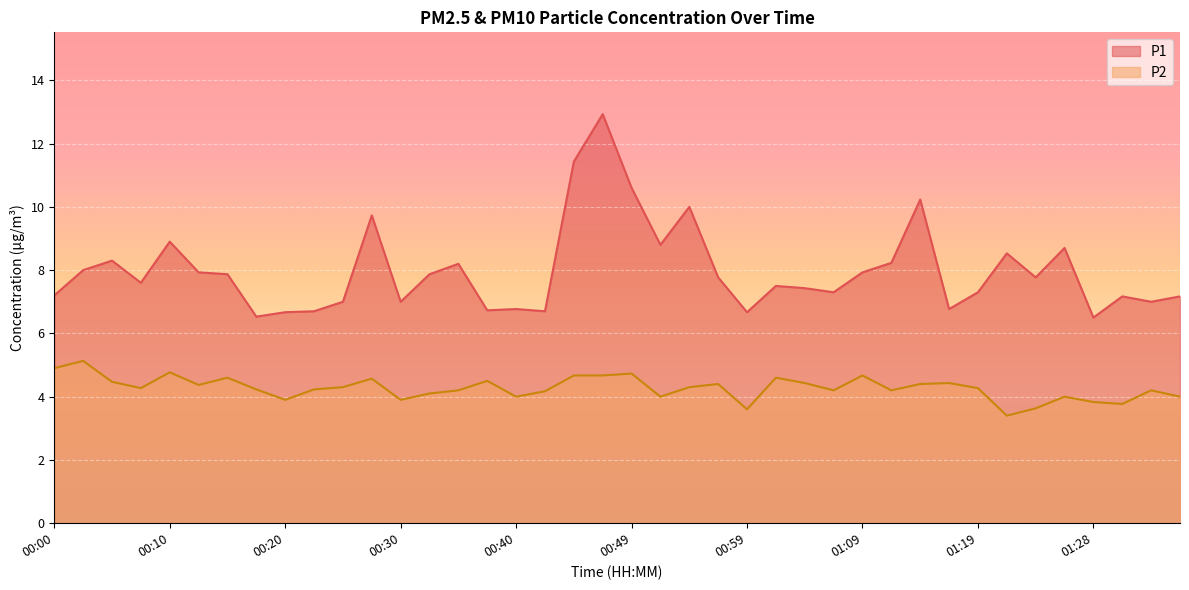

What is the difference between the maximum and second lowest values in the P2 series?

1.5